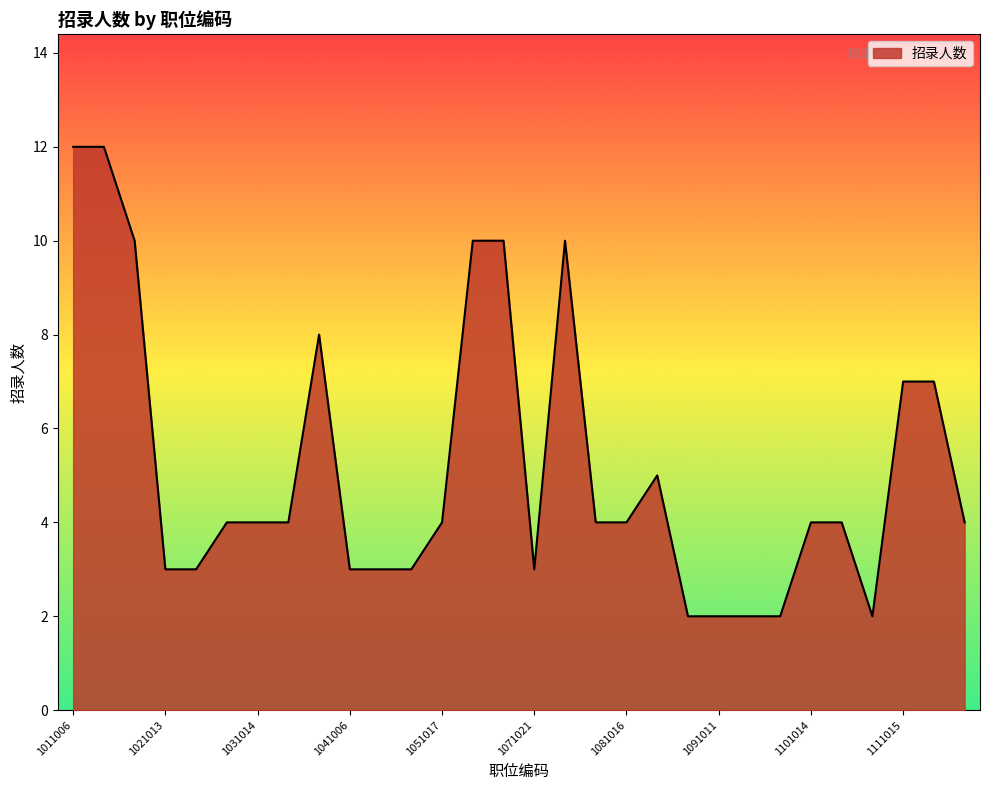

What is the greatest value displayed?

12